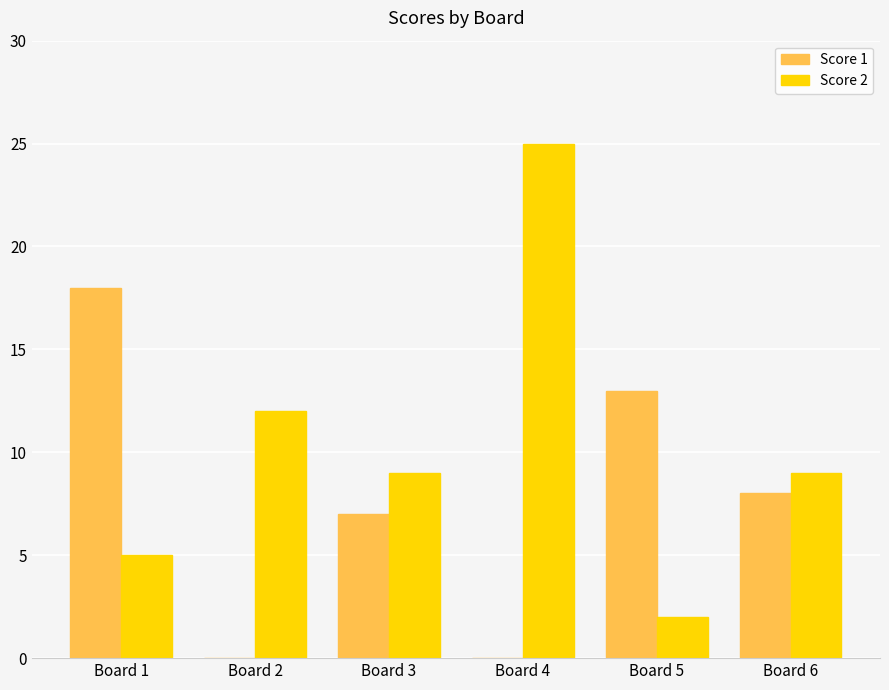

What is the total value across all series at Board 3?

16